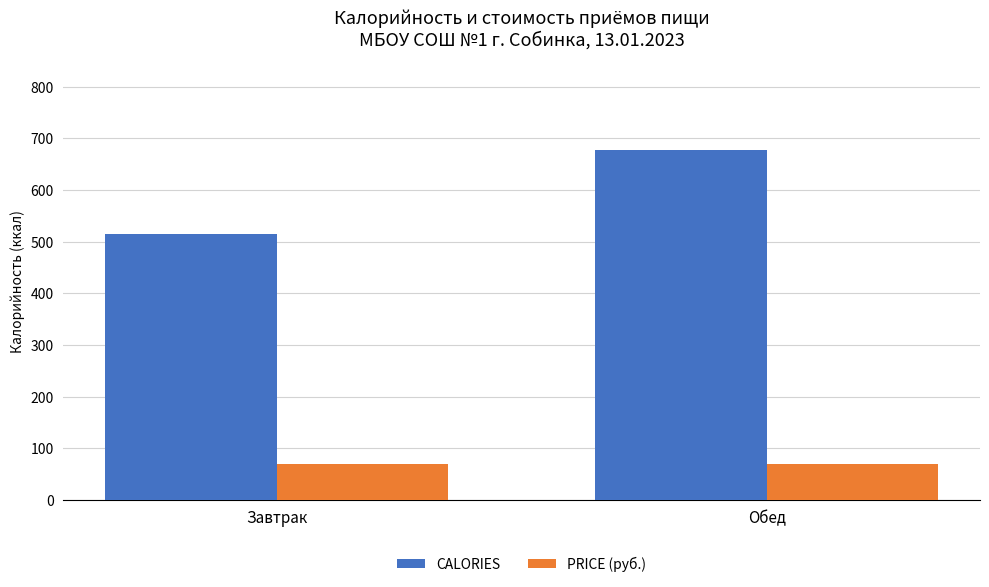

Rank the categories by CALORIES value from lowest to highest.

Завтрак, Обед